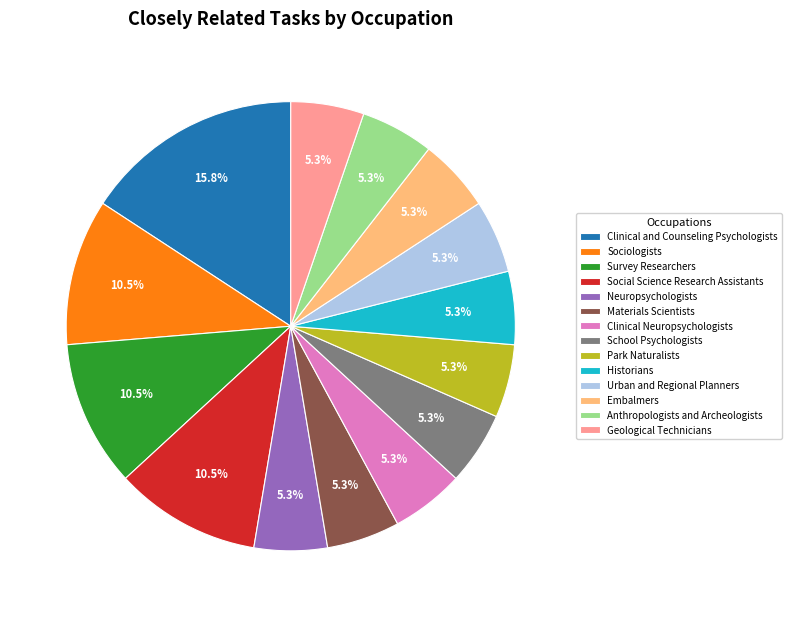

Does Neuropsychologists represent more than half of the total?

No